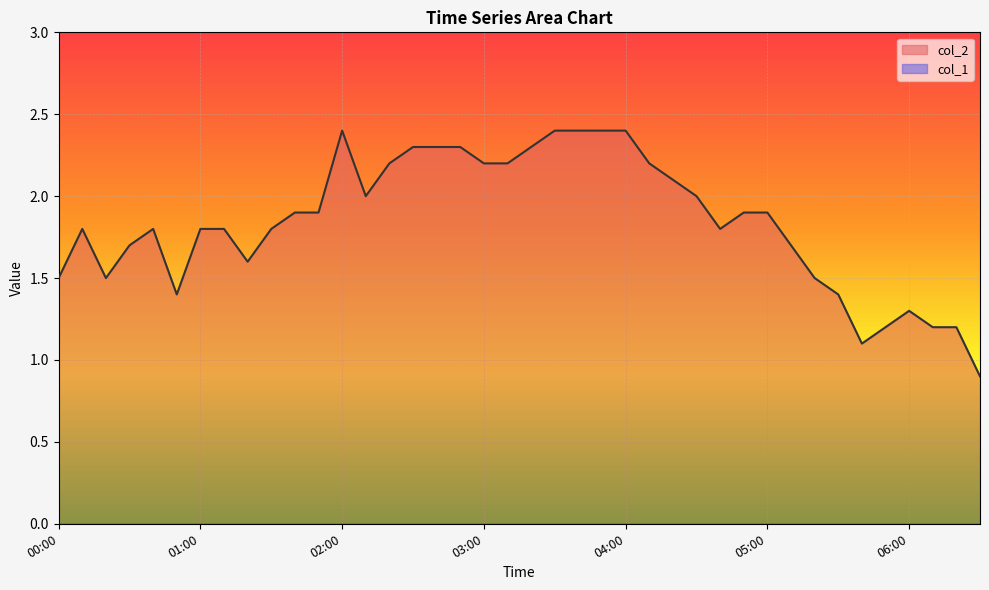

What is the label of the 16th point from the right?

04:00